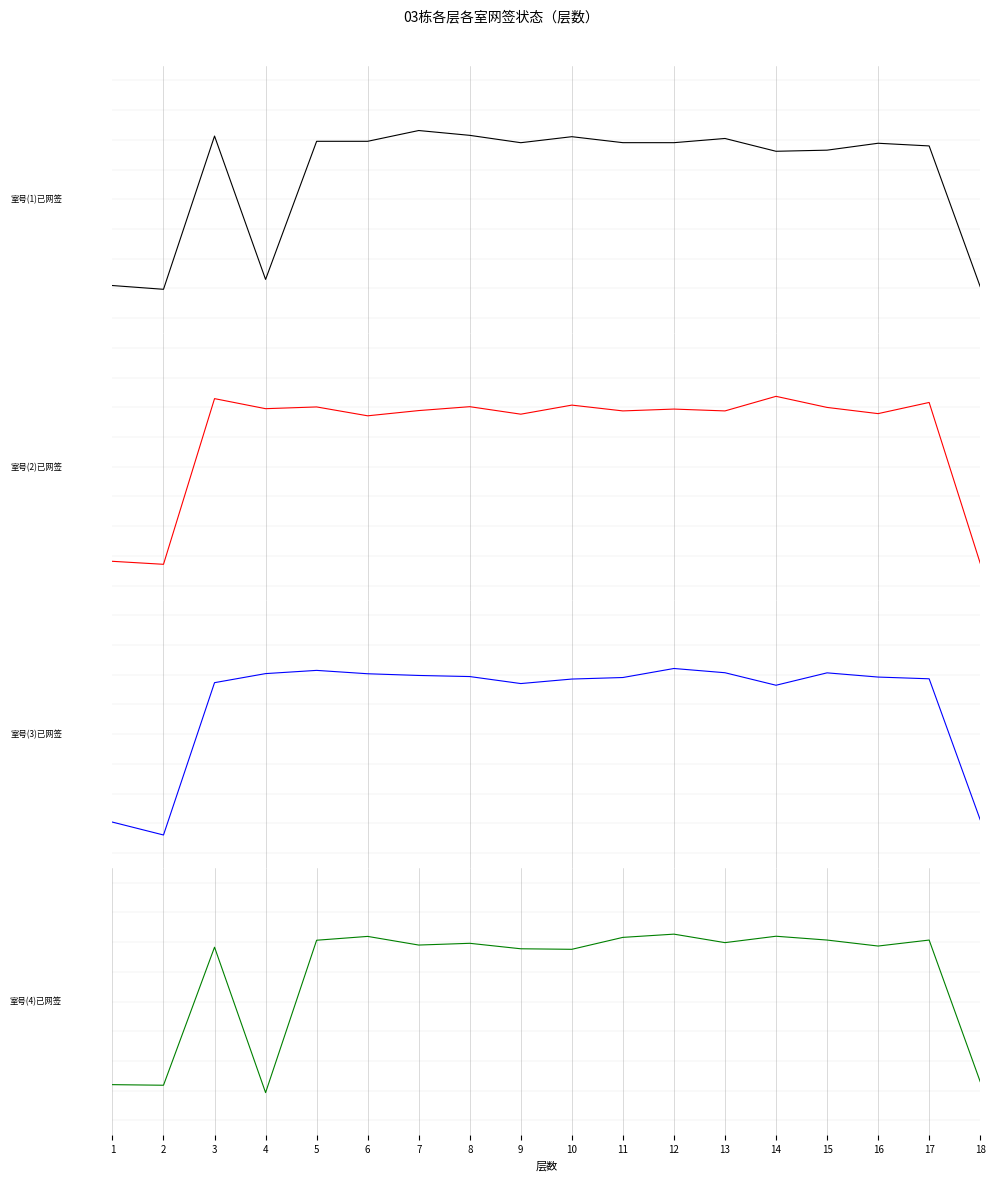

The value of 室号(1)已网签 at 3 is 1.0. True or false?

True